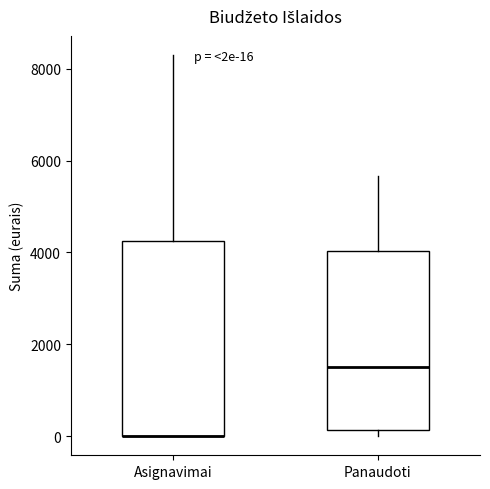

Comparing the boxes themselves (not the whiskers), which one is the tallest?

Asignavimai